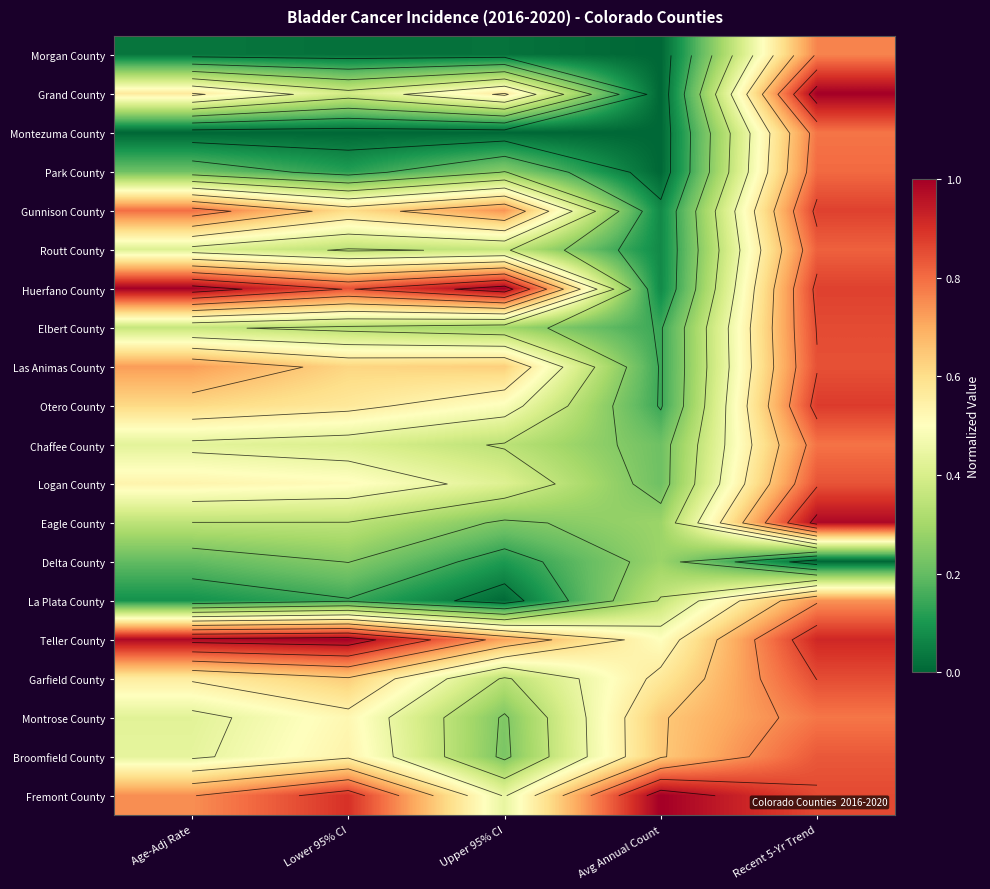

What is the maximum value shown in the chart?

1.0